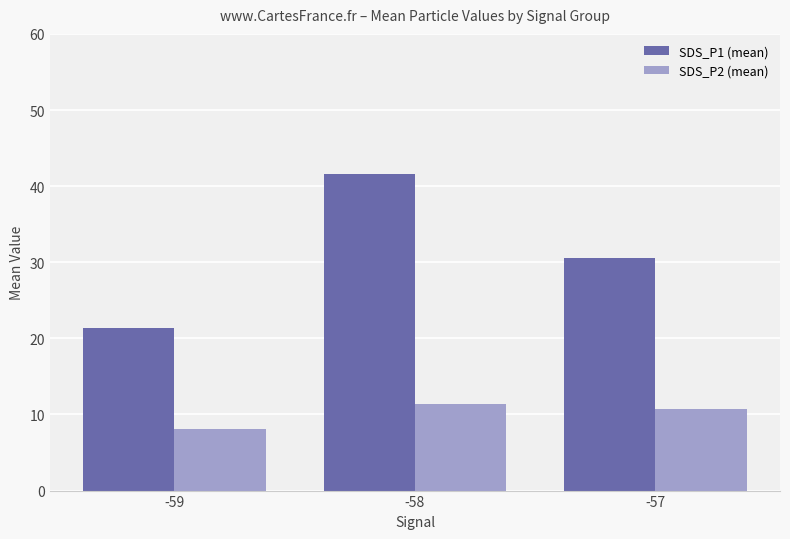

What is the average value of the SDS_P2 (mean) series?

10.1